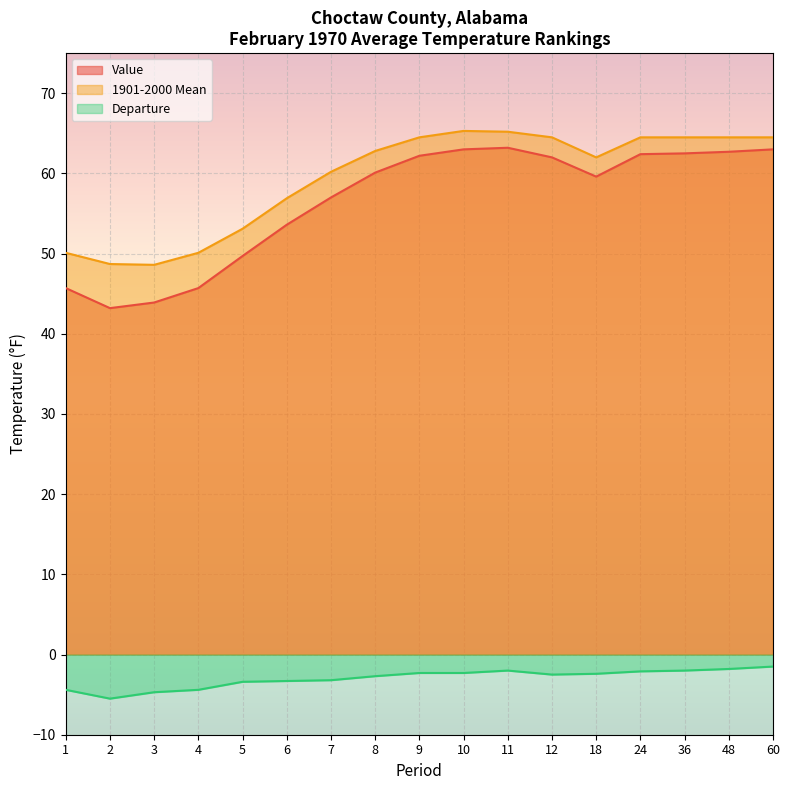

True or false: Value and 1901-2000 Mean cross at least once.

False